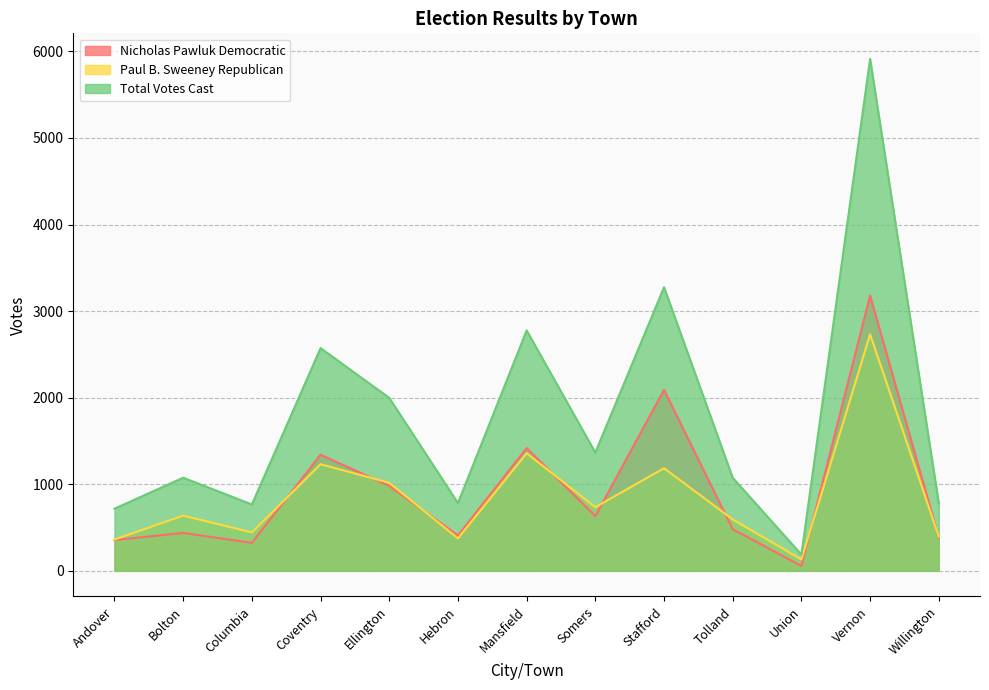

Rank the categories by Paul B. Sweeney Republican value from lowest to highest.

Union, Andover, Hebron, Willington, Columbia, Tolland, Bolton, Somers, Ellington, Stafford, Coventry, Mansfield, Vernon